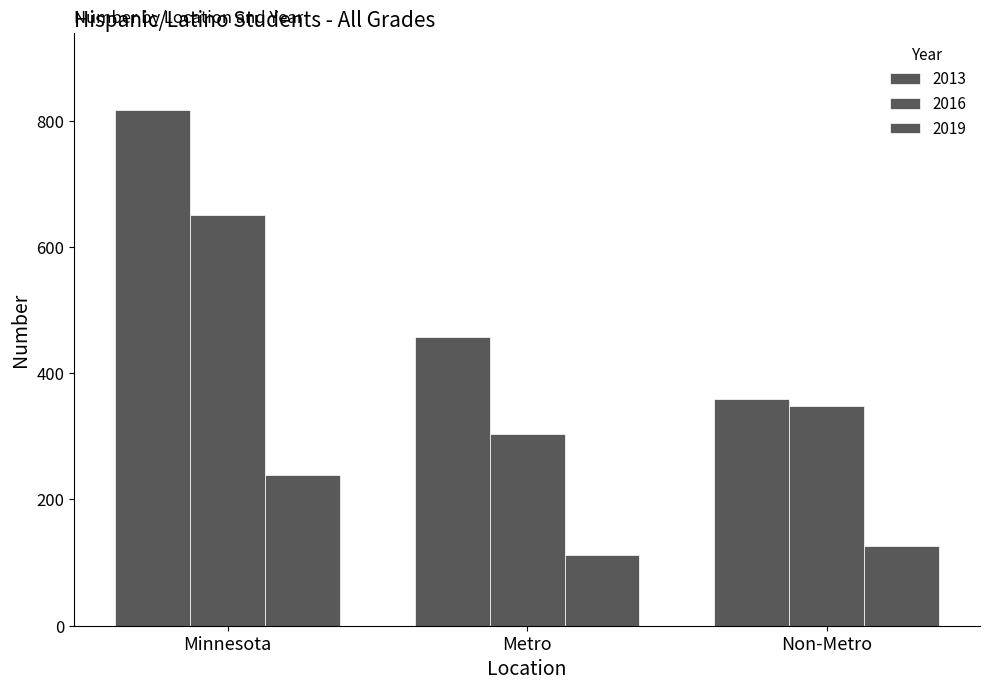

Reading left to right, transcribe all the data shown in this chart.

2013: 817	458	359
2016: 651	303	348
2019: 238	112	126